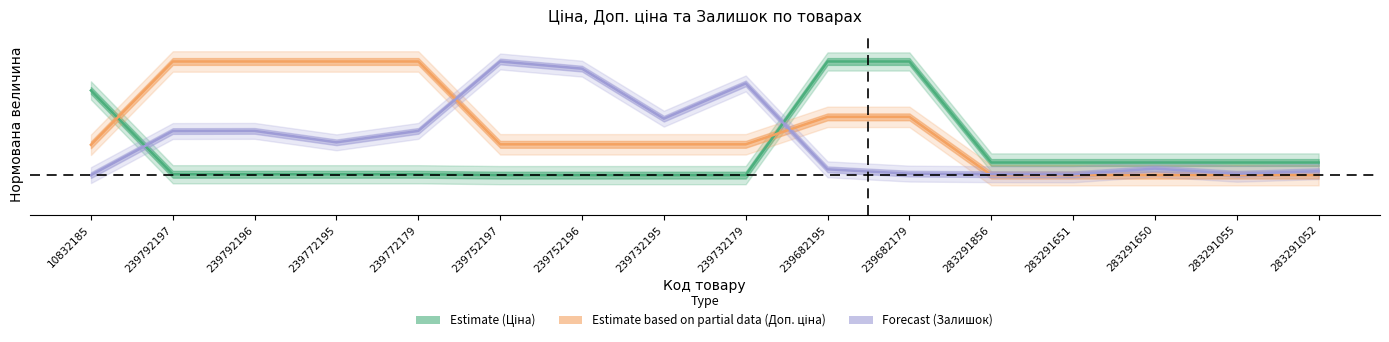

What is the spread (max minus min) of values at 239732195?

0.5